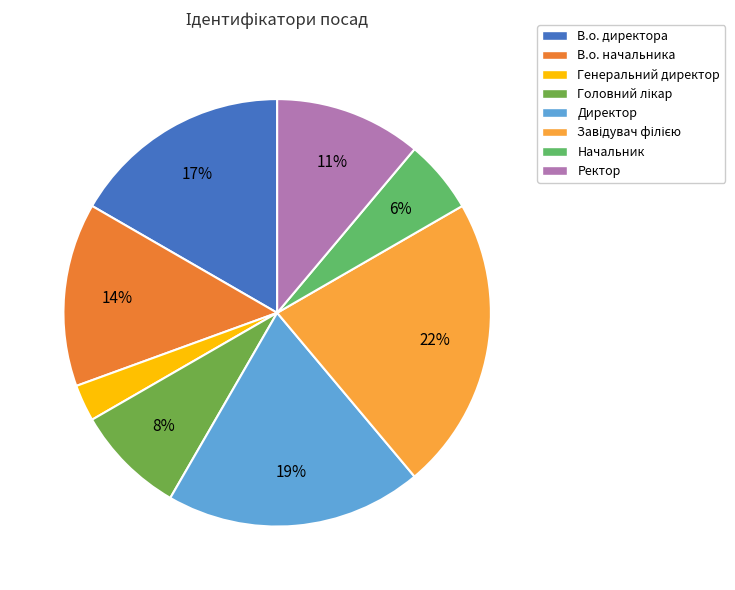

Does any single category account for the majority?

No